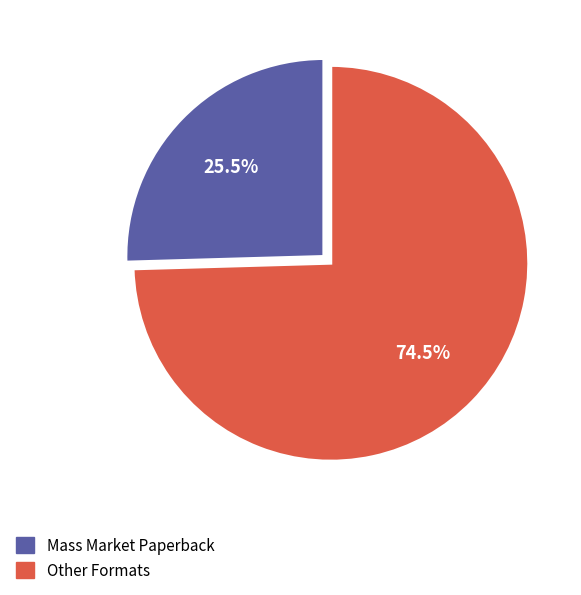

To the nearest percent, what is the average slice percentage?

50%